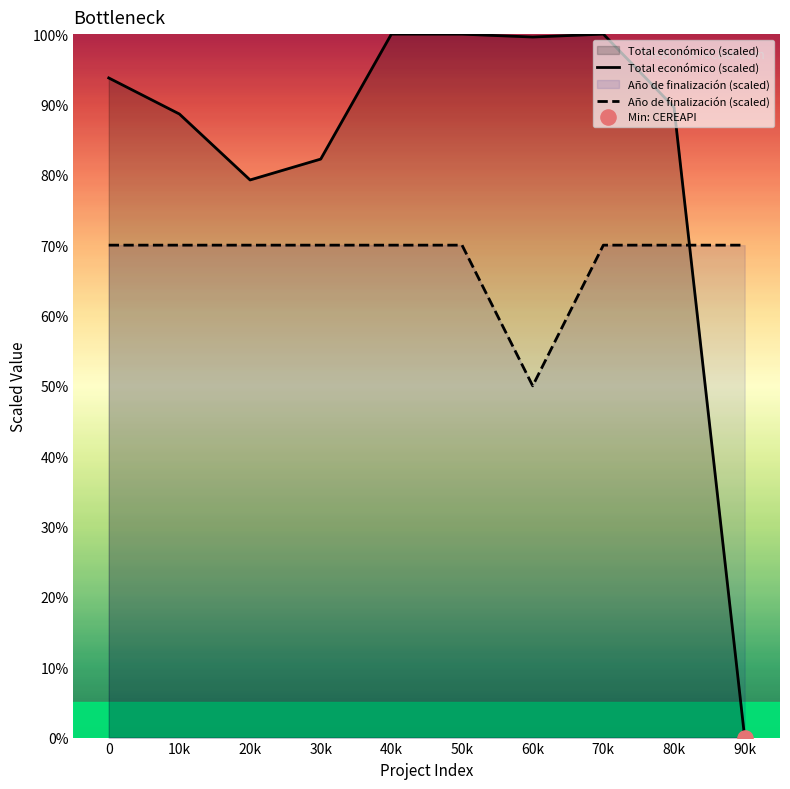

At how many categories does at least one series exceed 7?

10